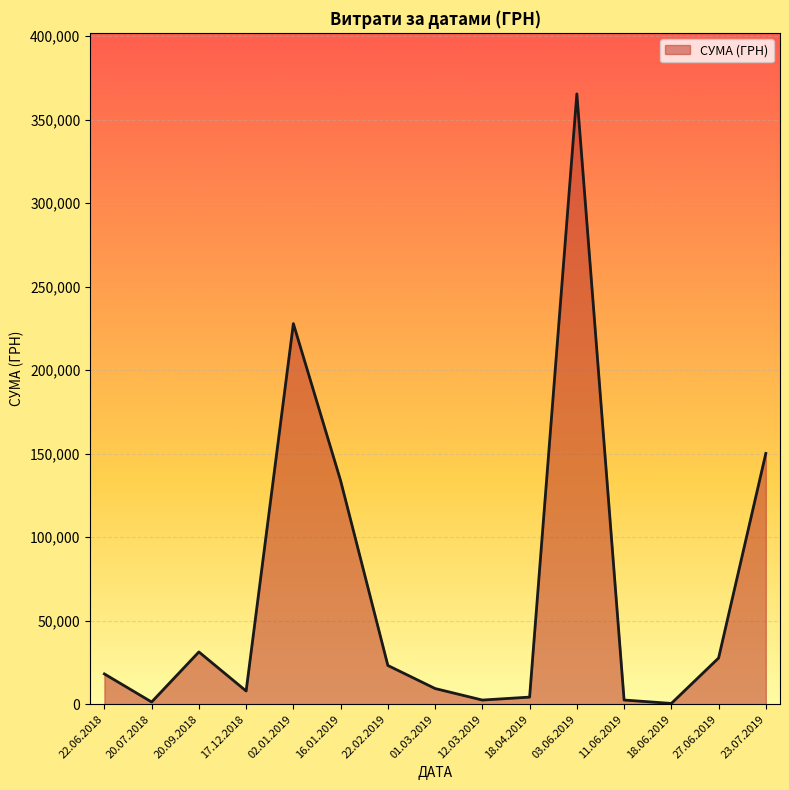

Does the chart have visible grid lines?

Yes